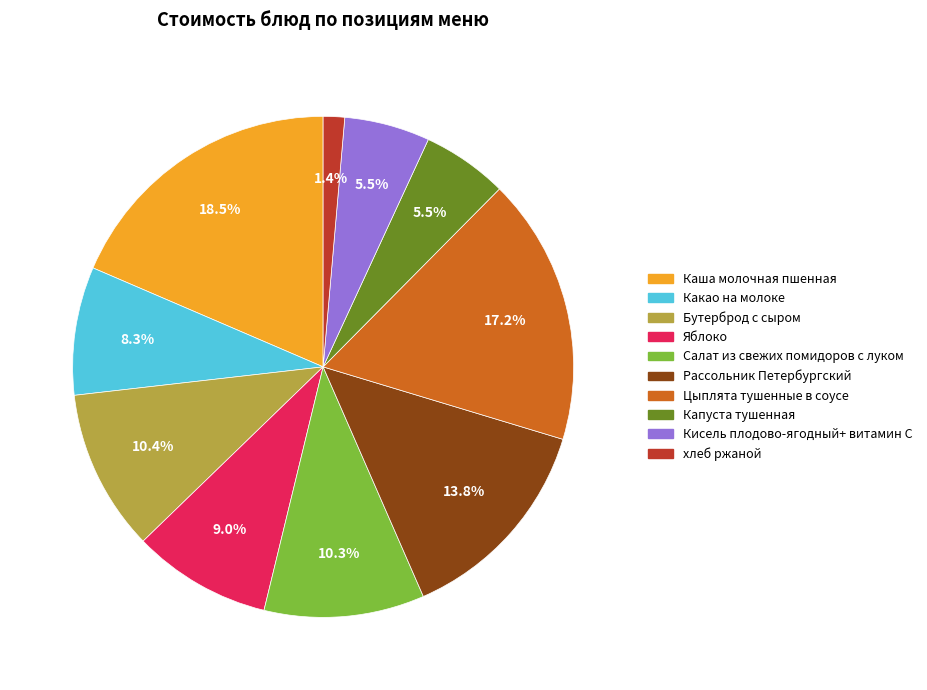

How much of the chart is everything except Рассольник Петербургский?

86.2%